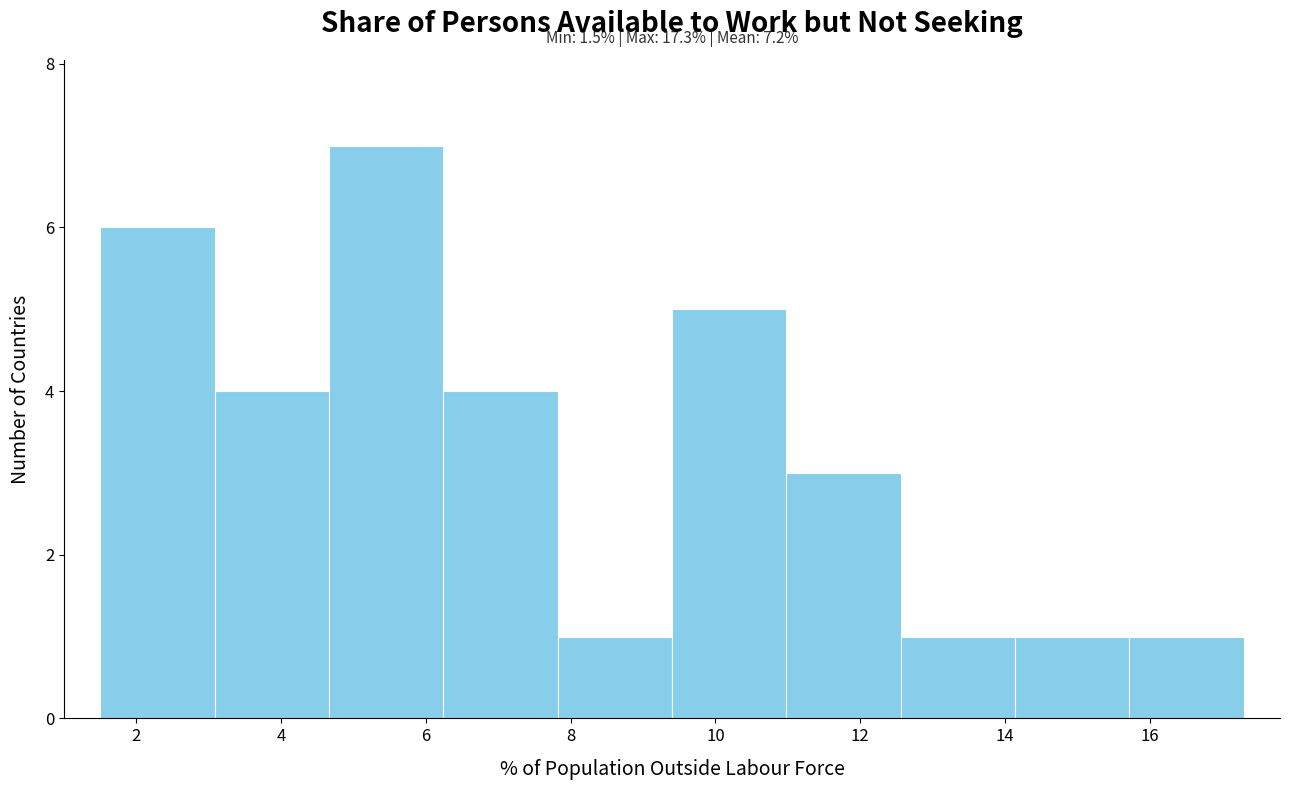

Which range on the x-axis has the tallest bar?

4.66 to 6.24